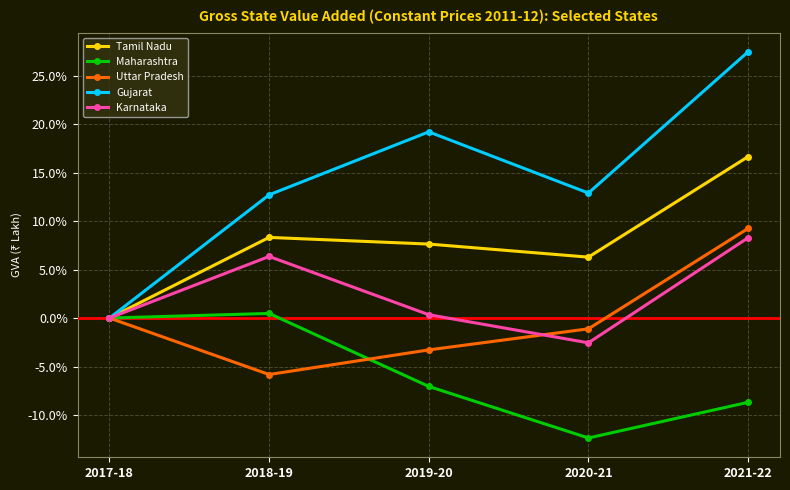

At which label is Maharashtra closest to -5?

2019-20